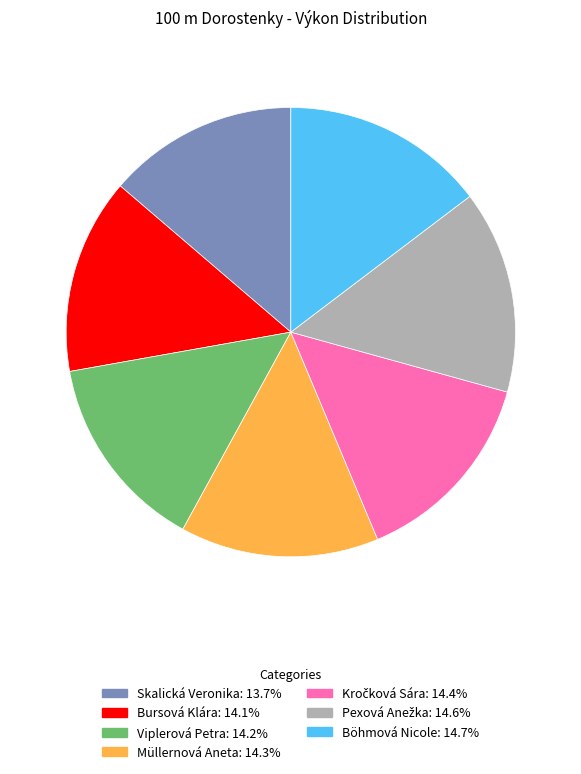

Is there any slice that represents more than half of the pie?

No